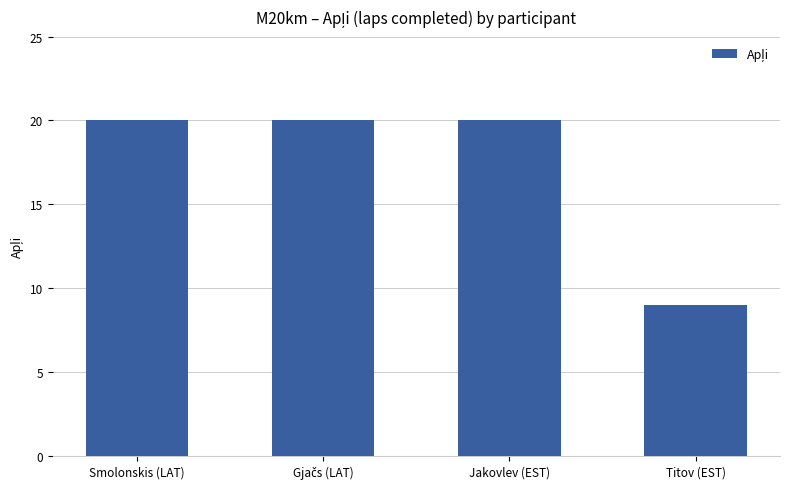

What position from the left is Titov (EST)?

4